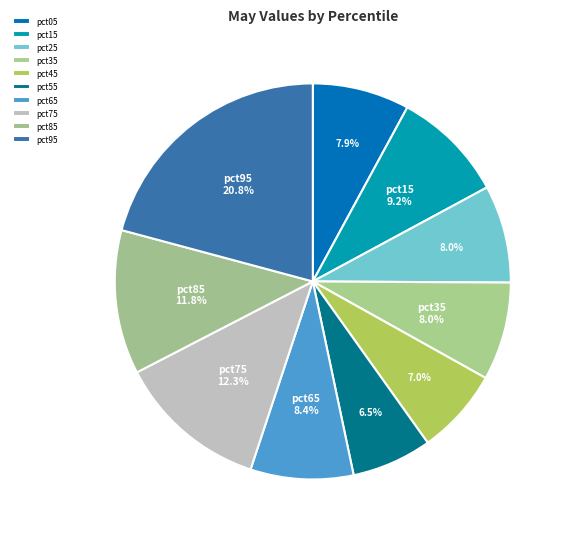

What percentage do pct95 and pct35 together represent?

28.8%